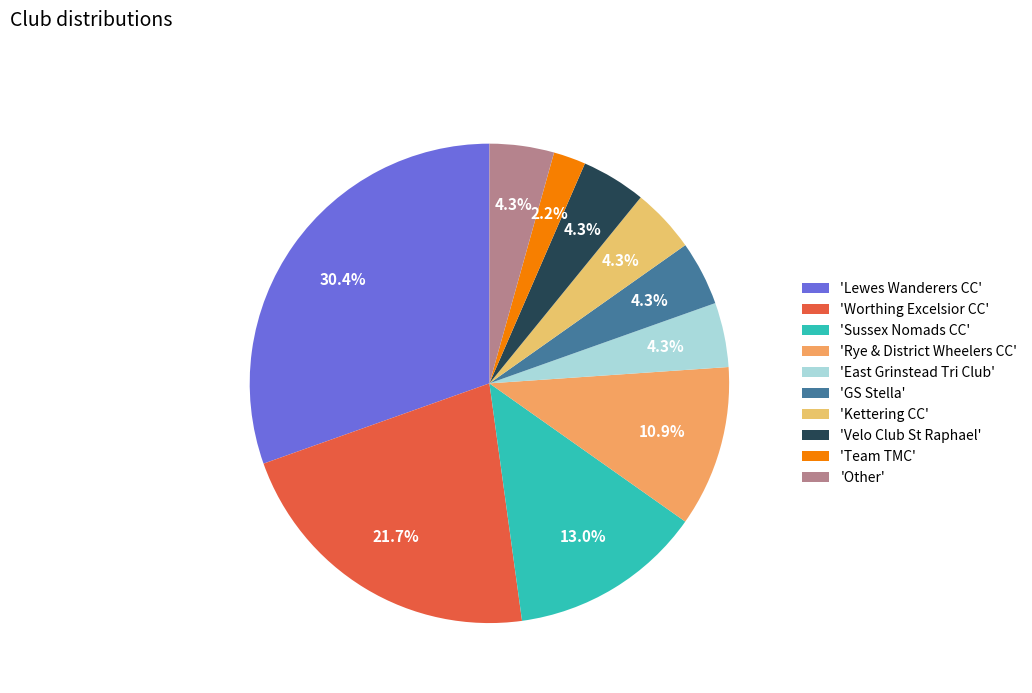

How many slices are in this pie chart?

10